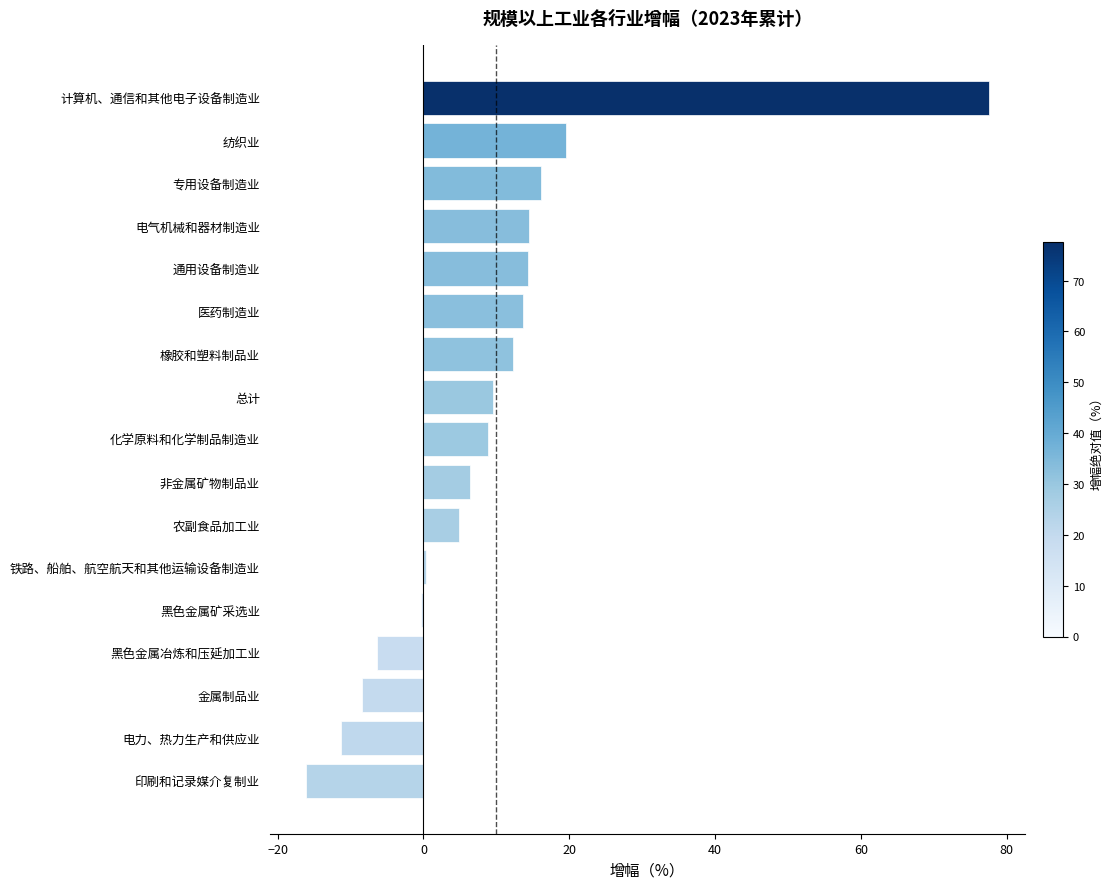

Where is the data nearest to the value 30?

纺织业